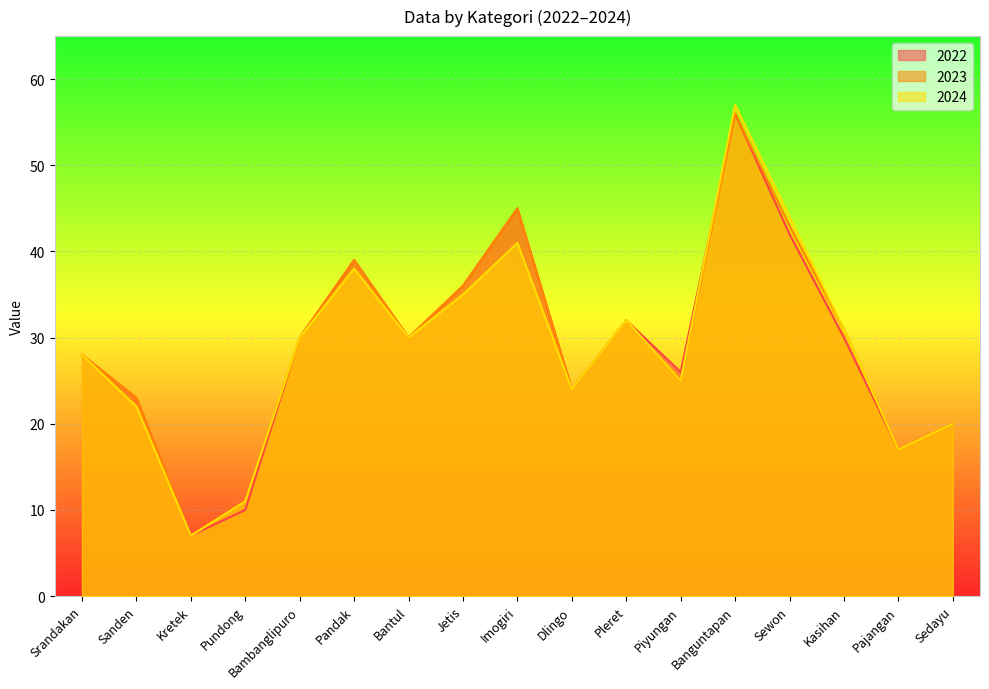

How many categories are shown in the chart?

17